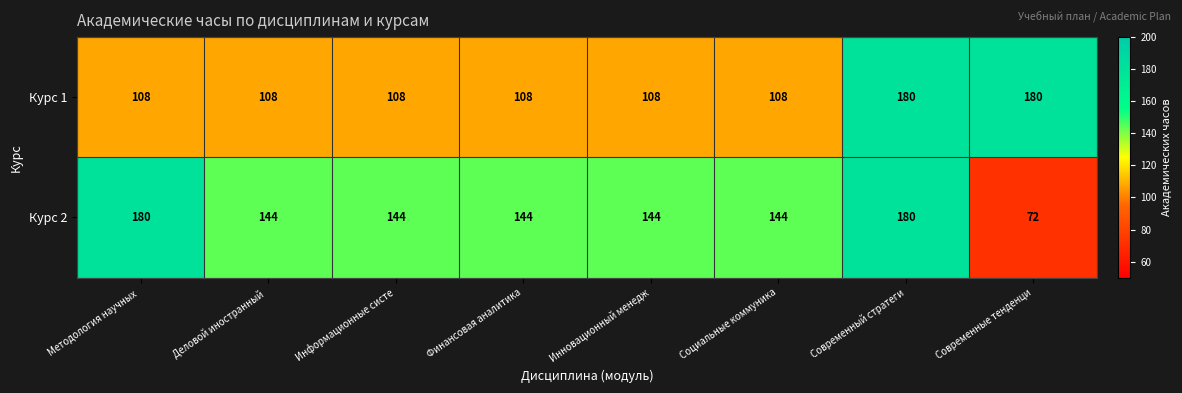

Which series has the largest range (max minus min)?

Курс 2